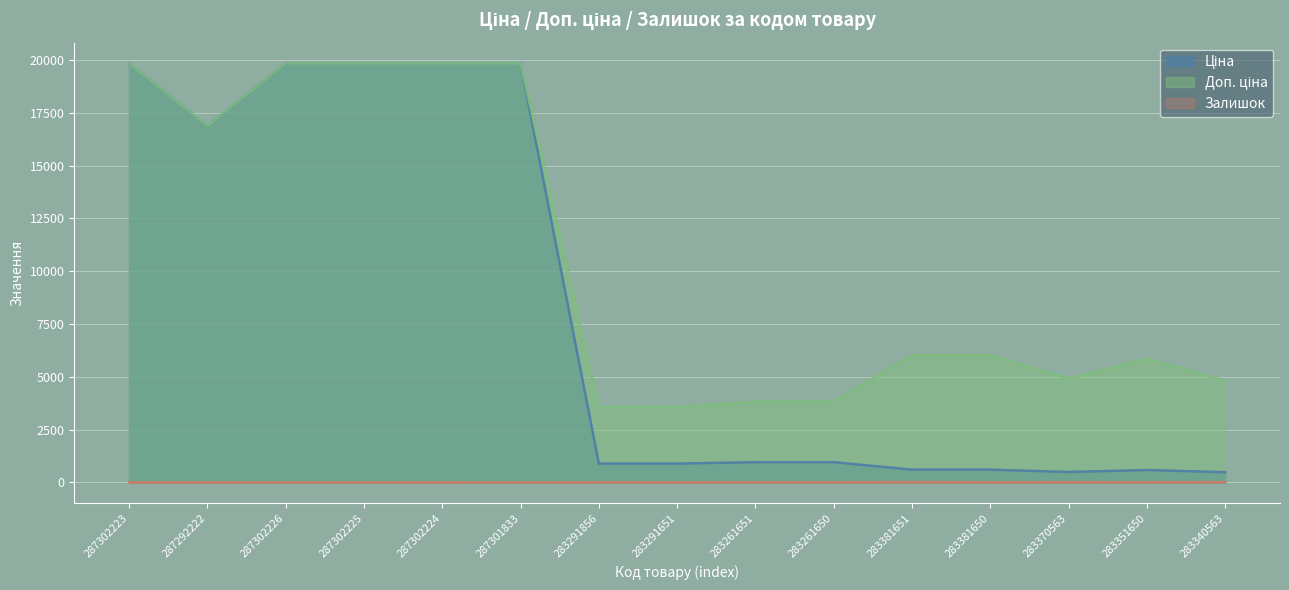

Is the value of Залишок at 283291651 greater than the value of Ціна at 287301833?

No